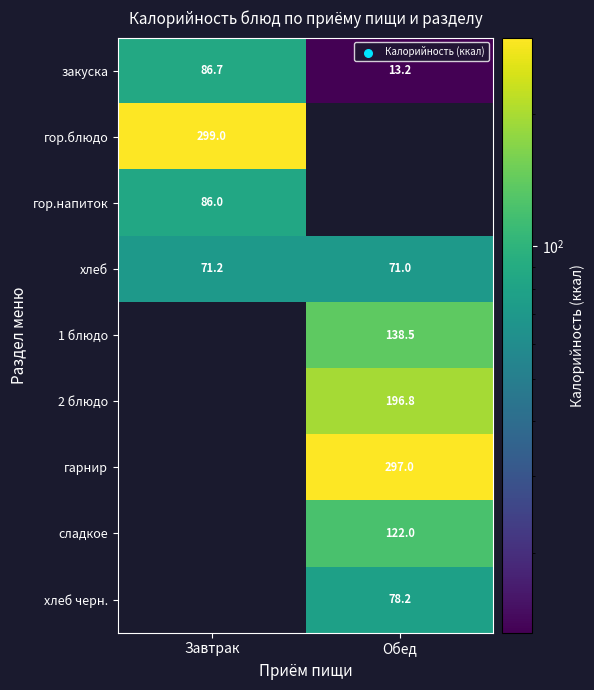

Is it true that гор.блюдо equals 299.0 at Завтрак?

True